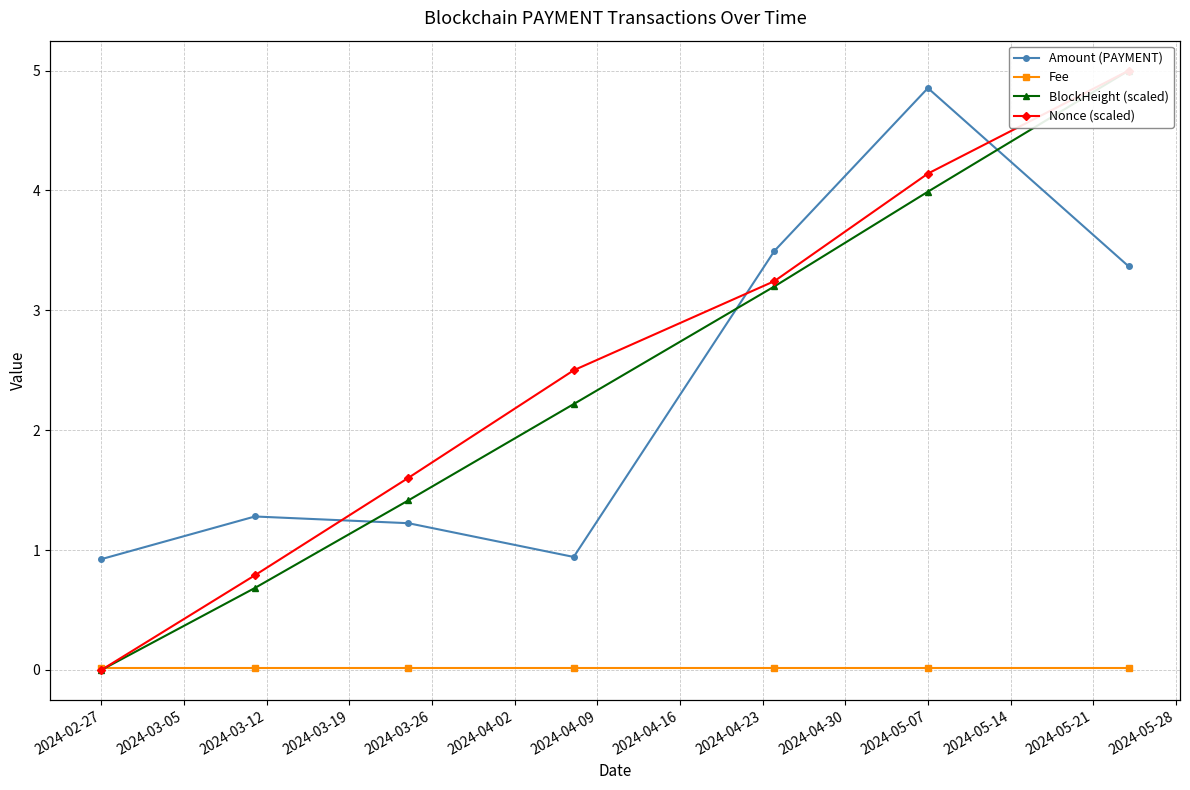

Which has a higher value, 2024-04-02 or 2024-03-19?

2024-04-02